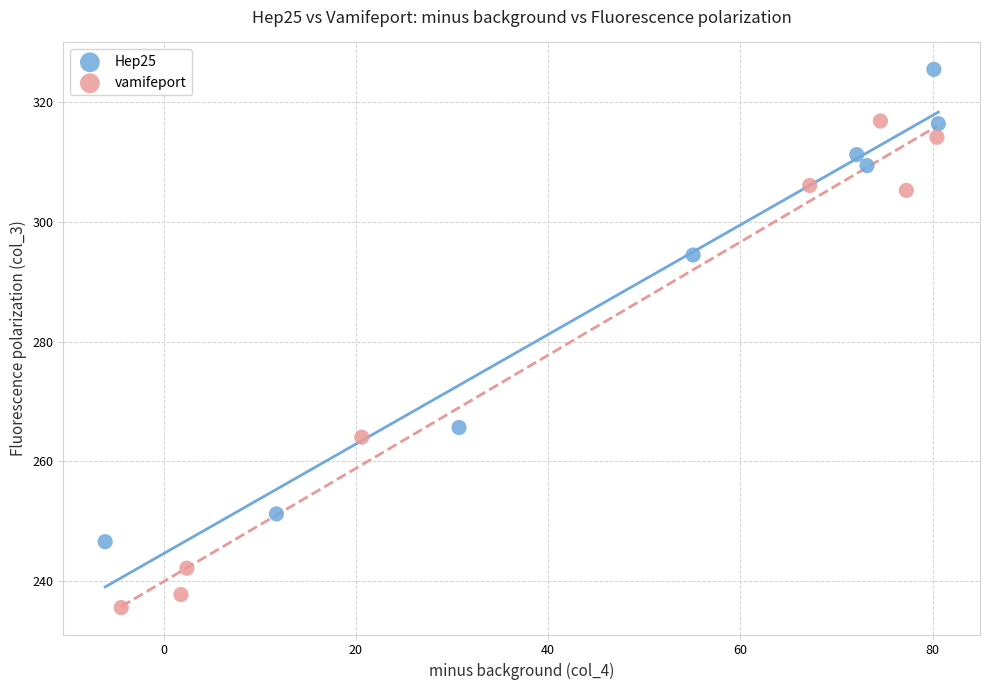

Which series contains the highest Y value?

Hep25